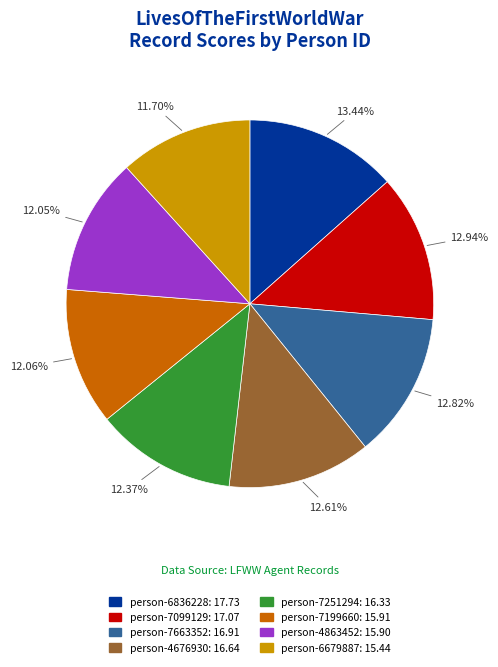

Is there any slice that represents more than half of the pie?

No